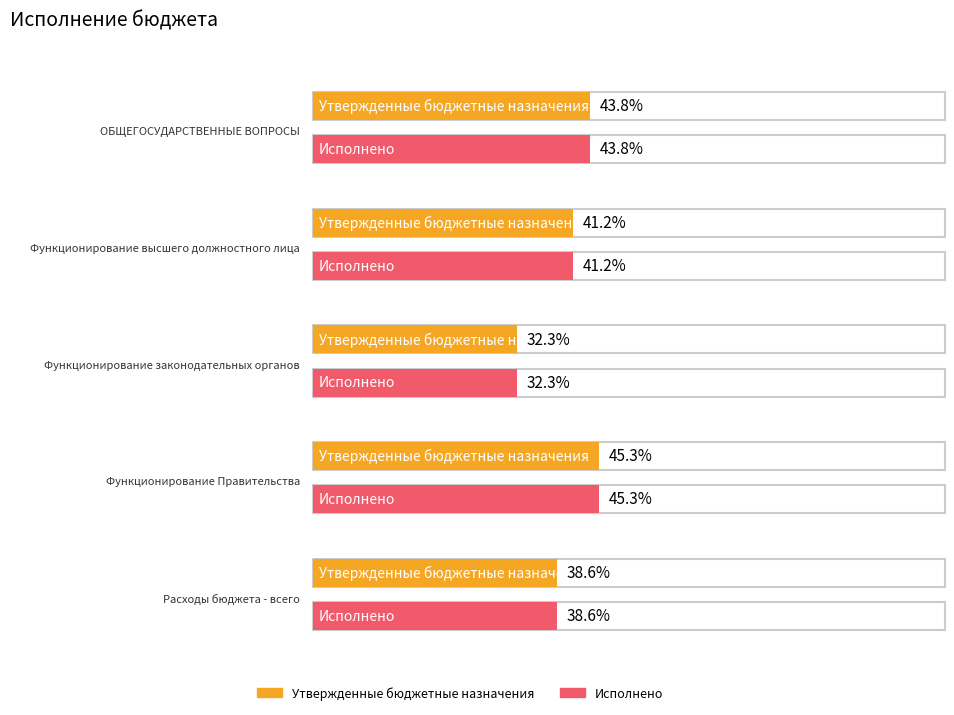

How many groups of bars are there?

5